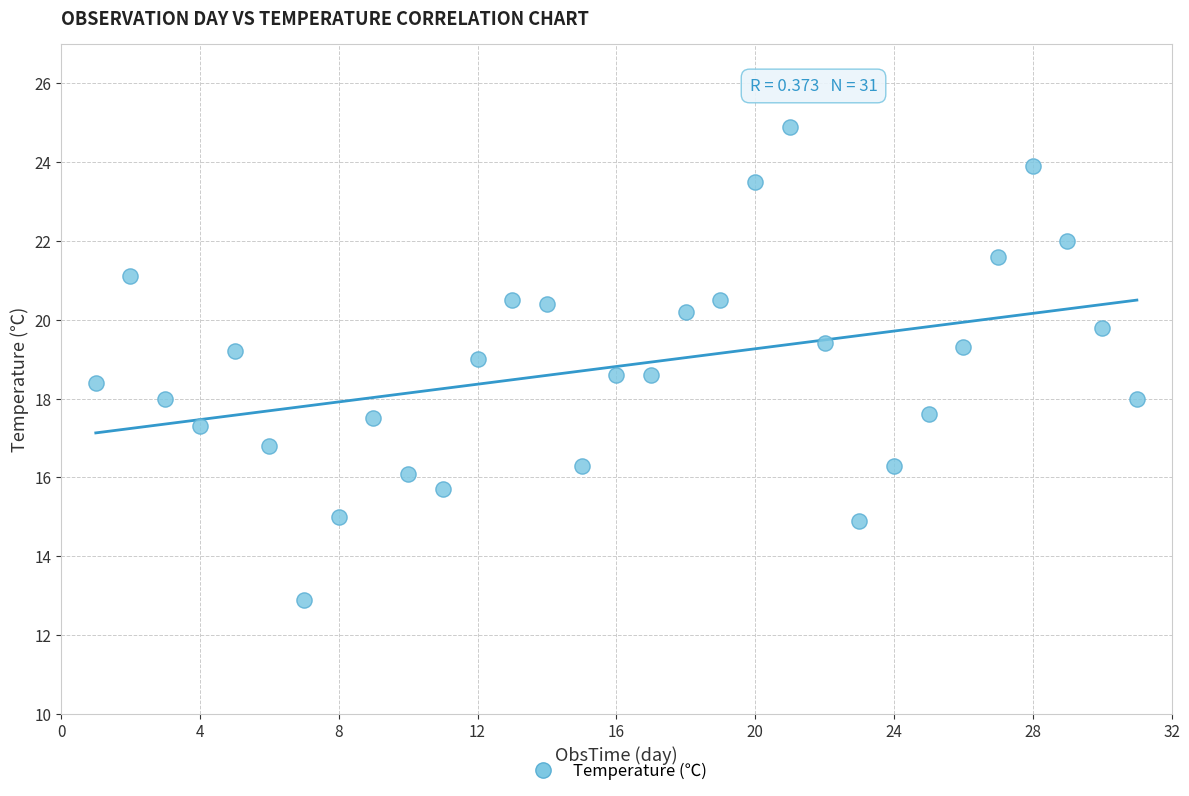

What is the range of Y values (max minus min)?

12.0